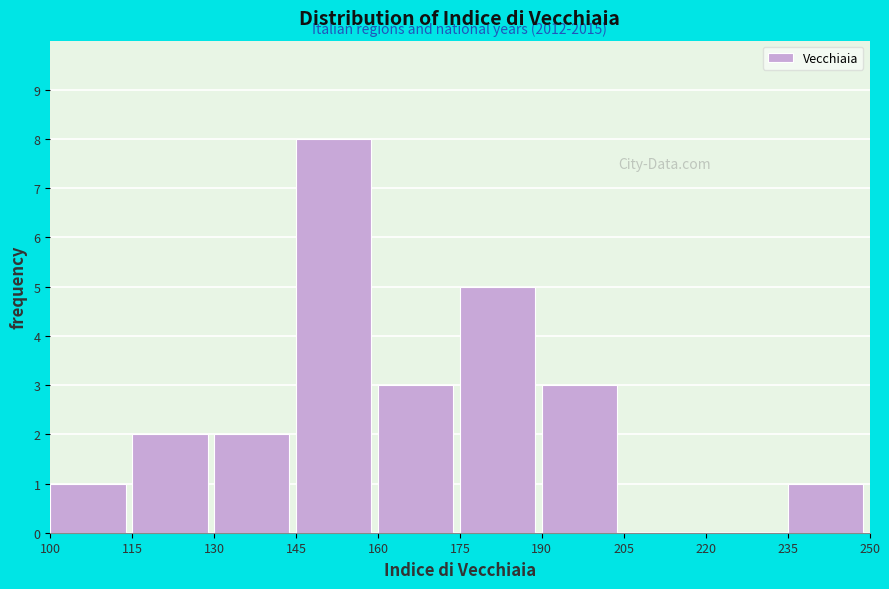

Over which range of the x-axis is the bar tallest?

145 to 160